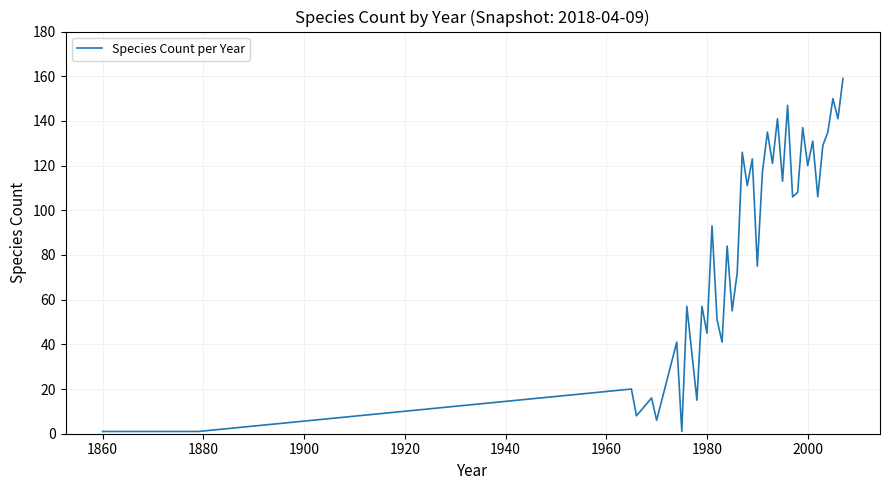

What is the maximum value shown in the chart?

159